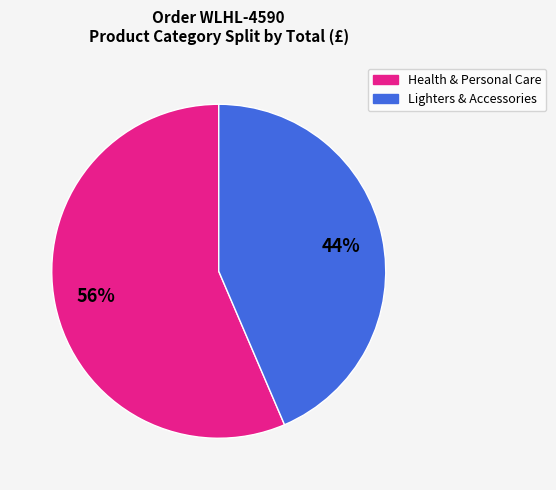

To the nearest percent, what is the average slice percentage?

50%